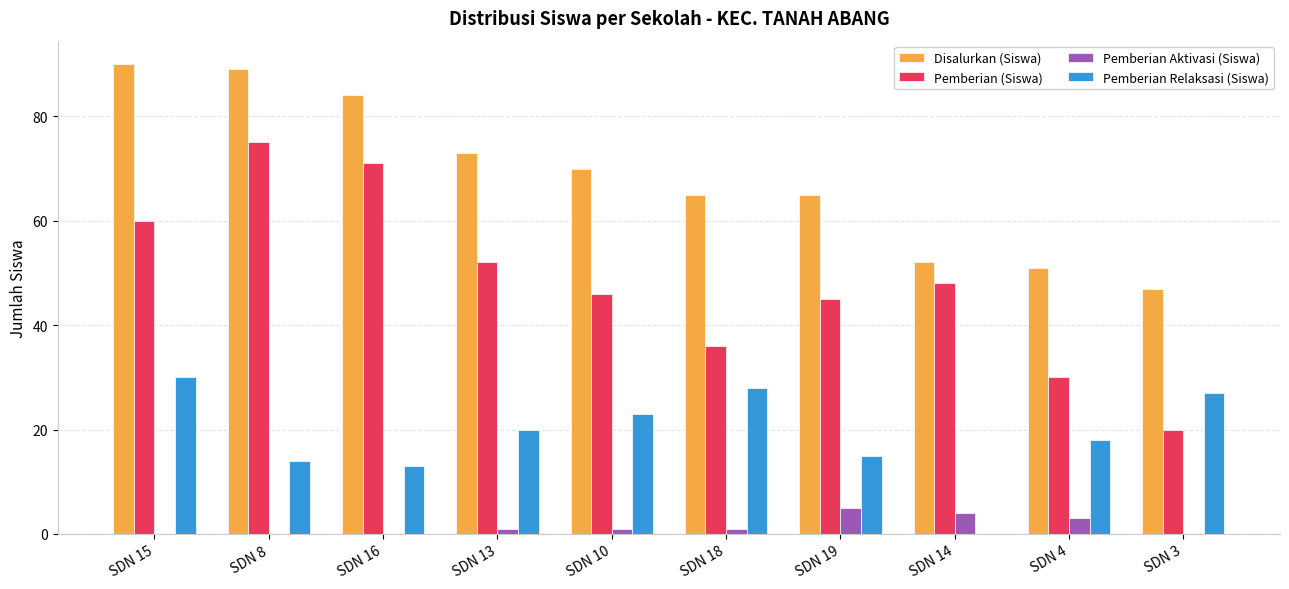

What is the spread (max minus min) of values at SDN 10?

69